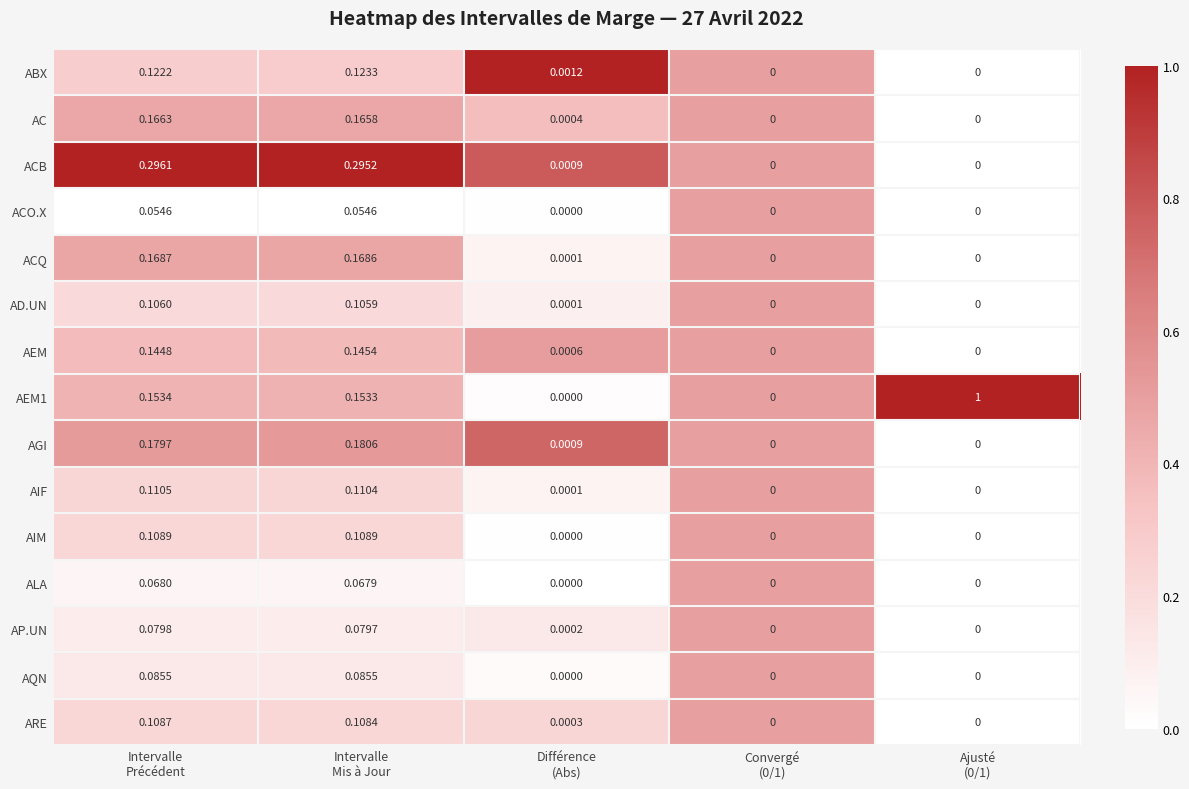

Which series has the largest total across all categories?

AEM1